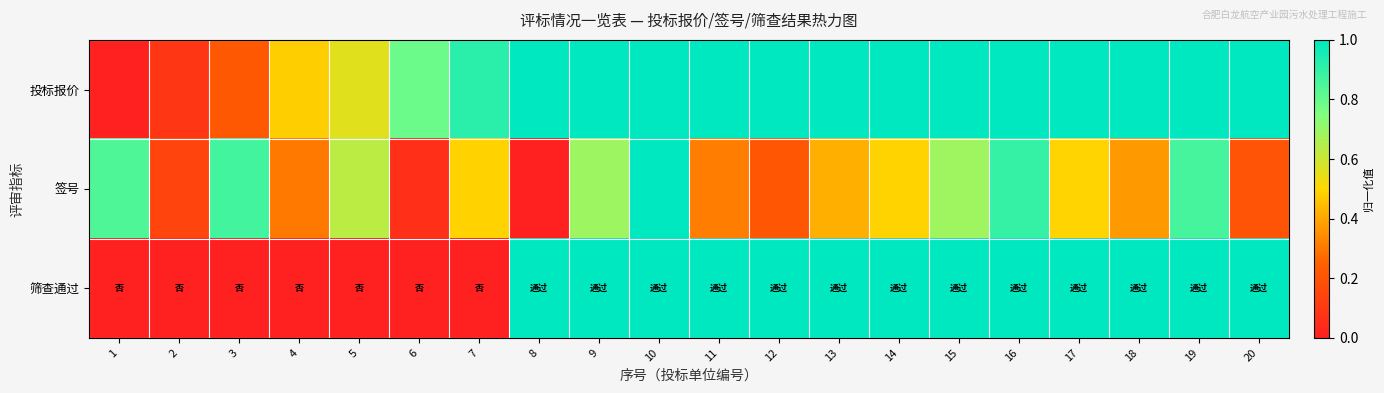

How many data points does each series have?

20